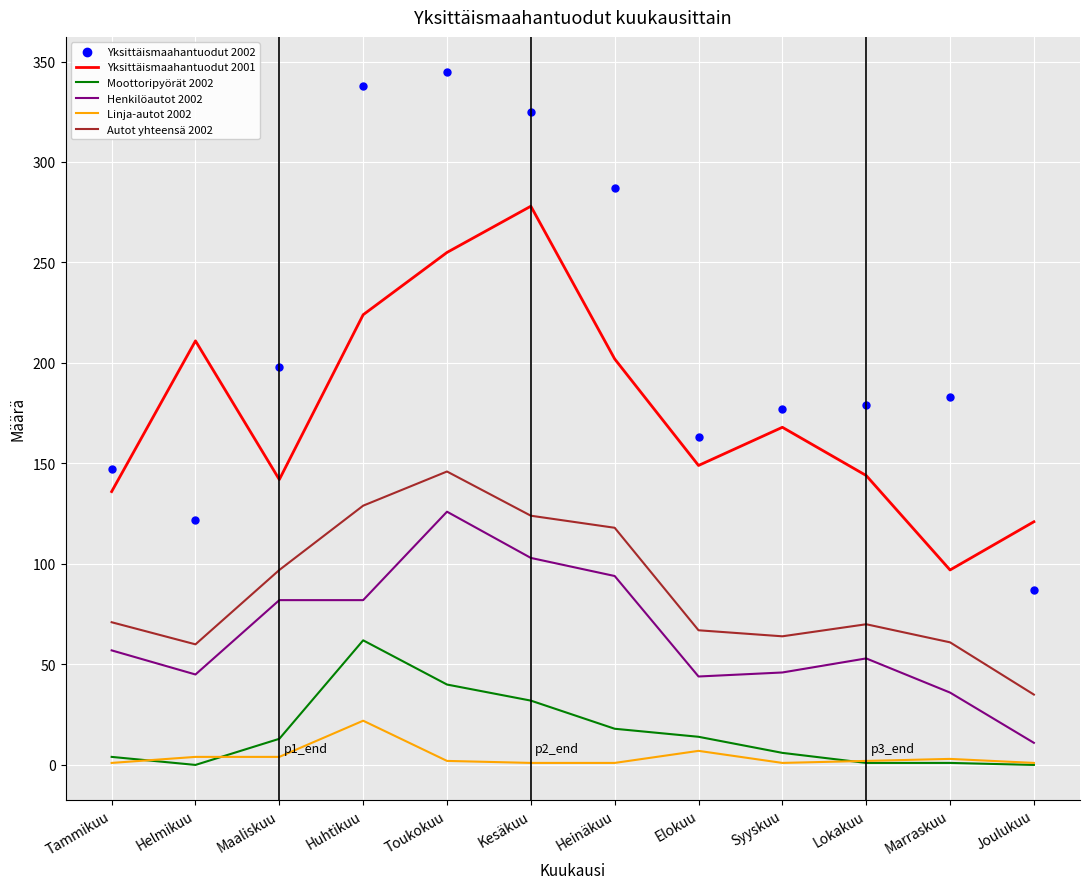

At which category is the sum across all series the highest?

Toukokuu